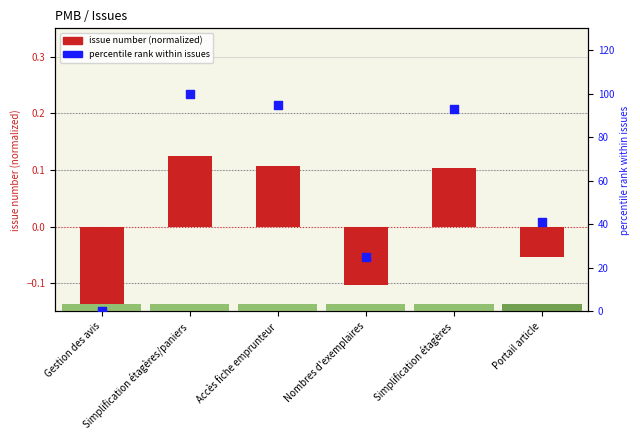

Is the value of issue number (normalized) at Simplification étagères greater than the value of percentile rank within issues at Simplification étagères?

No